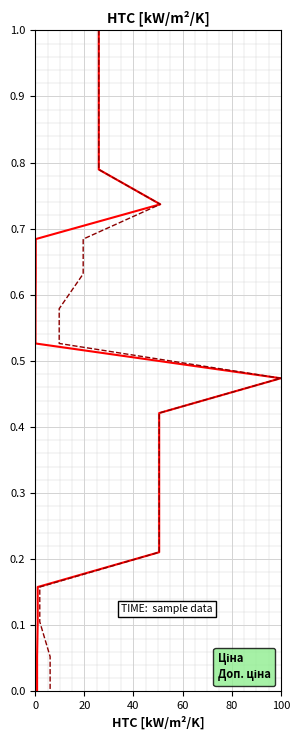

True or false: Доп. ціна and Ціна cross at least once.

False